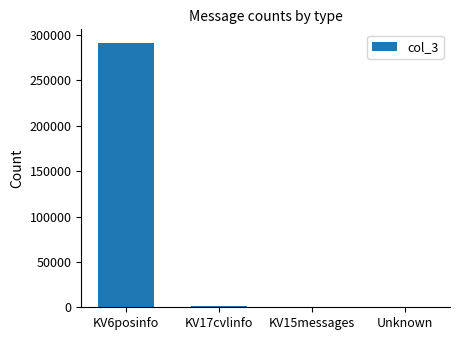

Which category has the highest value across all series?

KV6posinfo